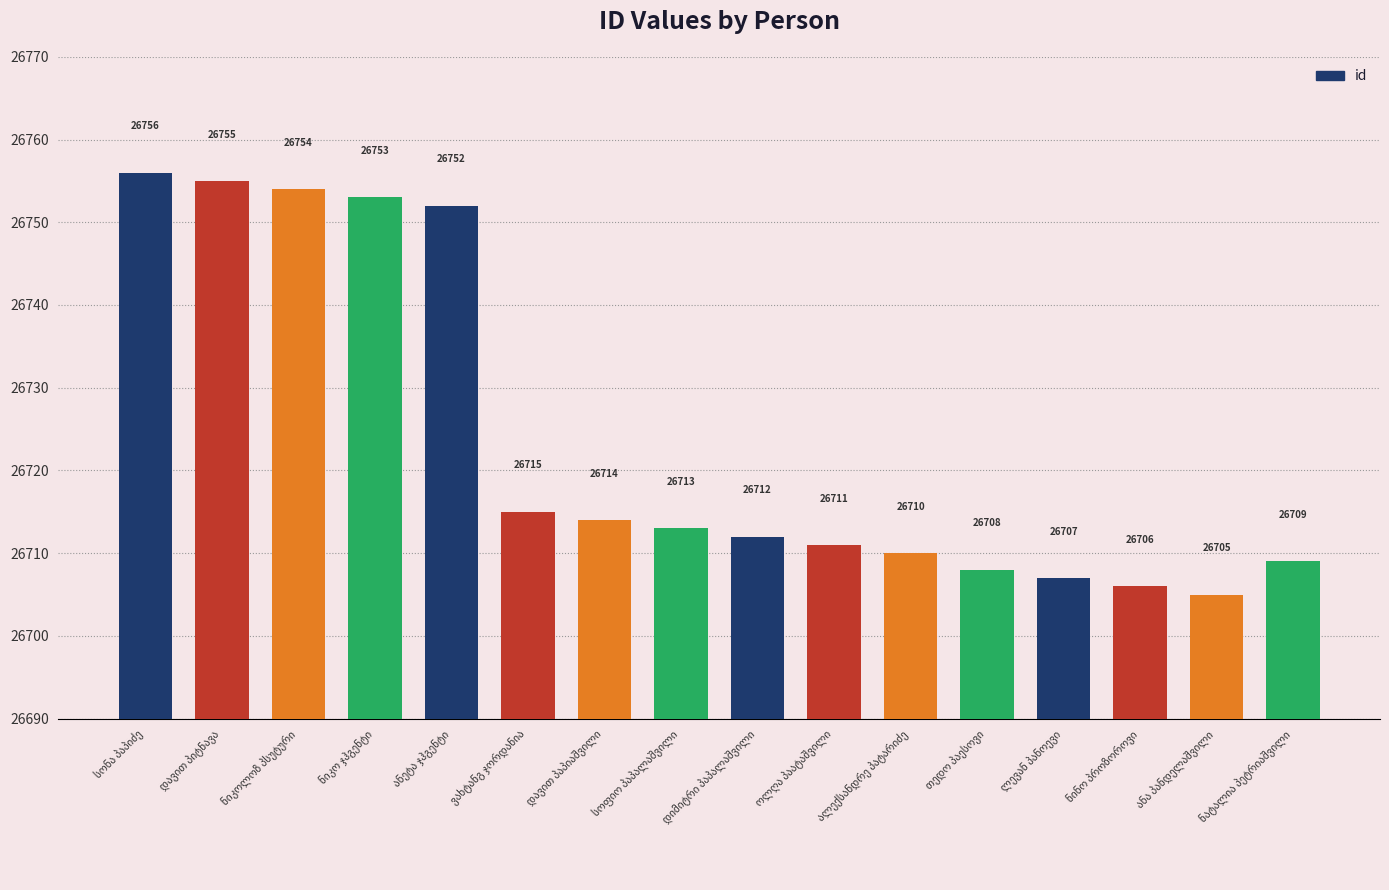

What is the value of the 11th bar from the left?

26710